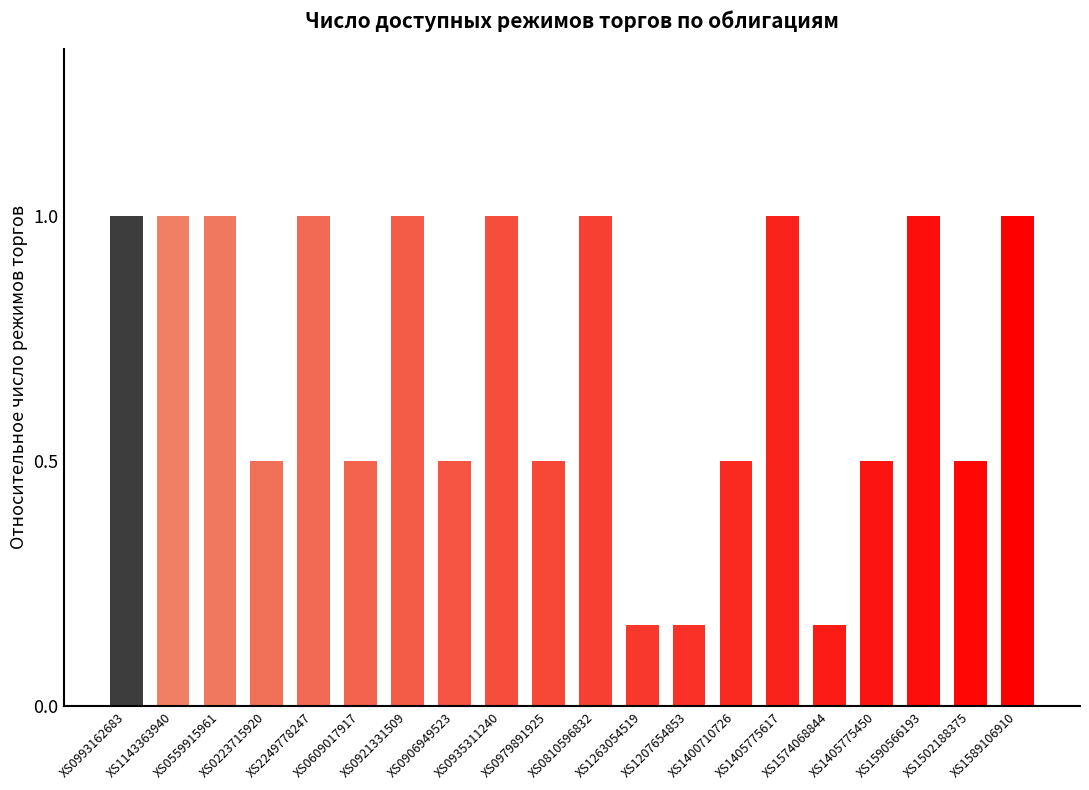

Does the chart contain any negative values?

No